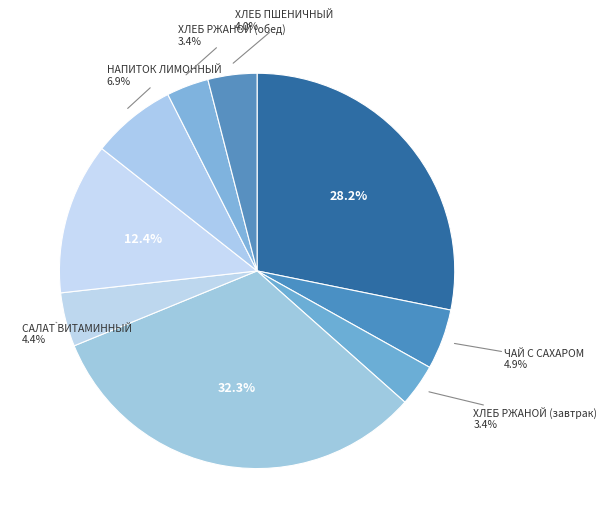

How many segments does this pie chart have?

9